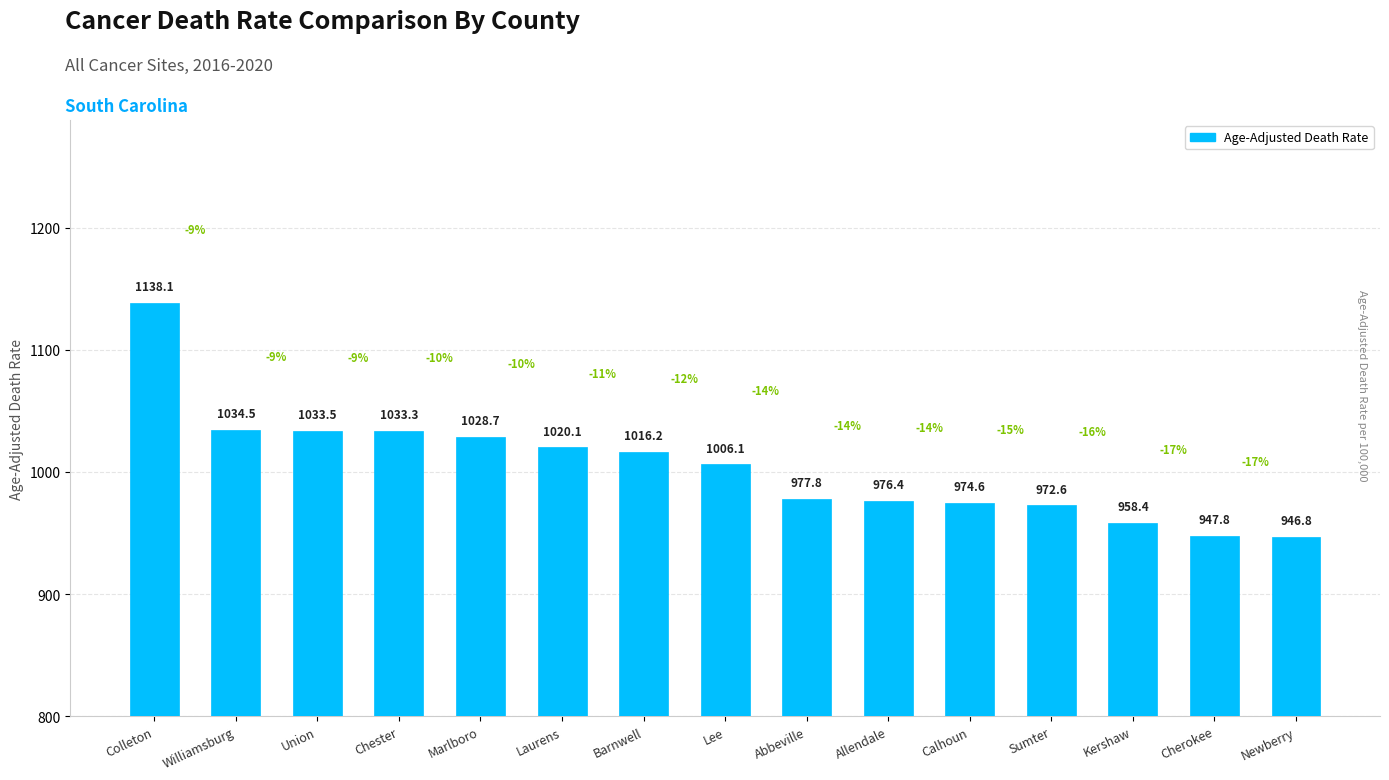

Approximately how many times larger is the value at Sumter compared to Kershaw?

1.0